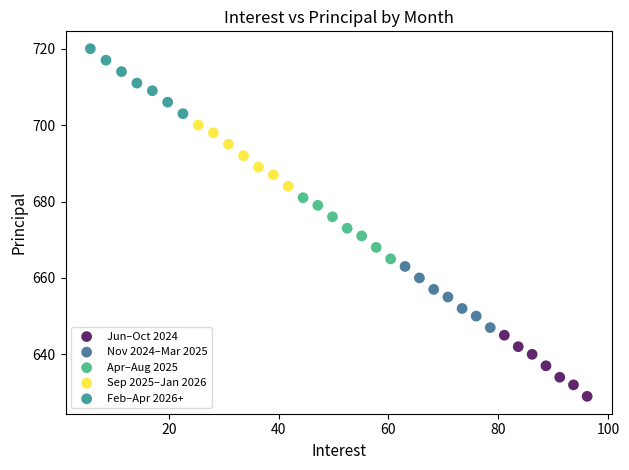

Which series reaches the minimum Y coordinate?

Jun–Oct 2024